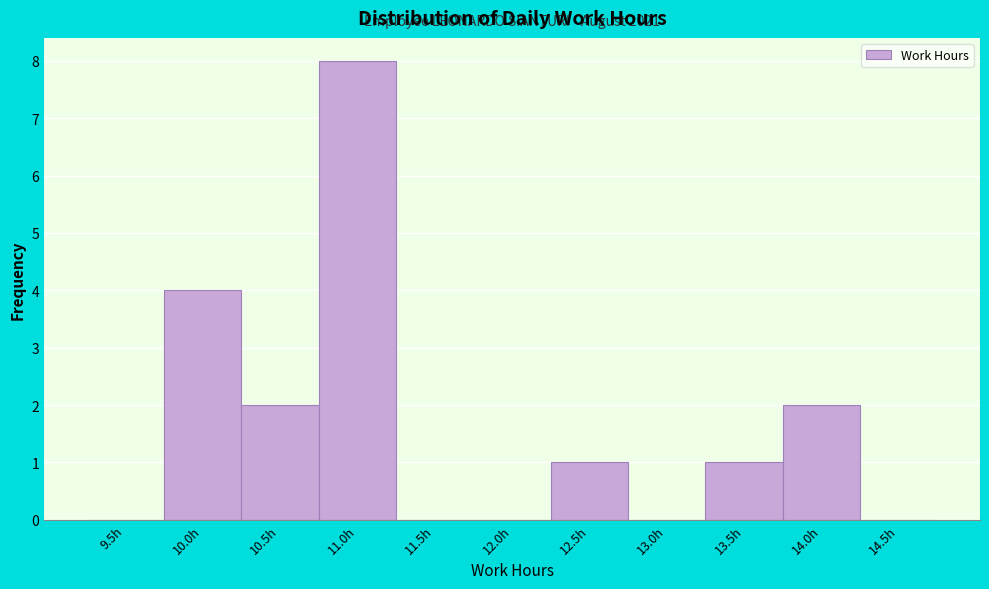

Reading right to left, extract all data points from this chart.

14.5h=0	14.0h=2	13.5h=1	13.0h=0	12.5h=1	12.0h=0	11.5h=0	11.0h=8	10.5h=2	10.0h=4	9.5h=0